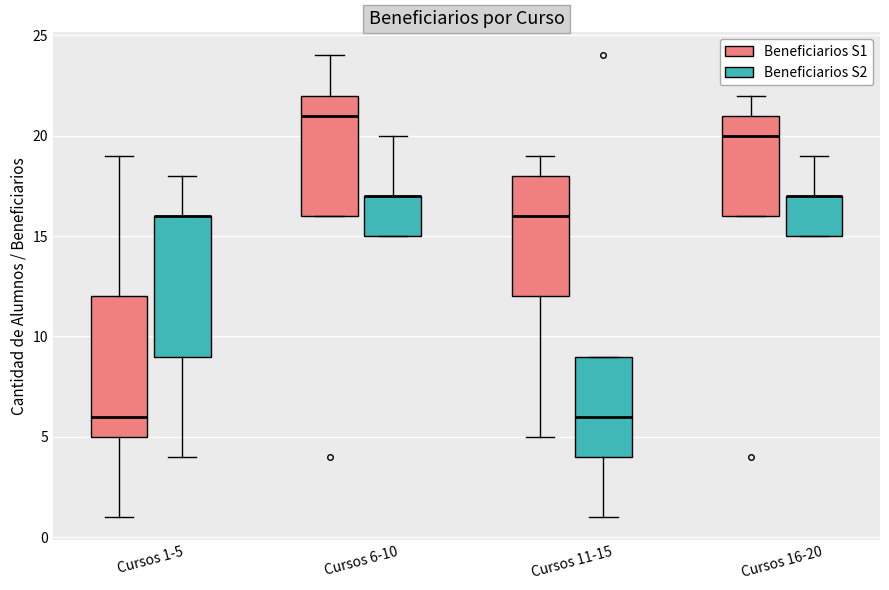

Reading left to right, read every box against the y-axis: the position of its median line, the range the box covers, and the ends of its whiskers. The values are not printed on the chart, so give them approximately, as read against the axis.

Cursos 1-5 (Beneficiarios S1): median 6, box 5 to 12, whiskers 1 to 19
Cursos 1-5 (Beneficiarios S2): median 16 (drawn on the box's upper edge), box 9 to 16, whiskers 4 to 18
Cursos 6-10 (Beneficiarios S1): median 21, box 16 to 22, whiskers 16 to 24
Cursos 6-10 (Beneficiarios S2): median 17 (drawn on the box's upper edge), box 15 to 17, whiskers 15 to 20
Cursos 11-15 (Beneficiarios S1): median 16, box 12 to 18, whiskers 5 to 19
Cursos 11-15 (Beneficiarios S2): median 6, box 4 to 9, whiskers 1 to 9
Cursos 16-20 (Beneficiarios S1): median 20, box 16 to 21, whiskers 16 to 22
Cursos 16-20 (Beneficiarios S2): median 17 (drawn on the box's upper edge), box 15 to 17, whiskers 15 to 19